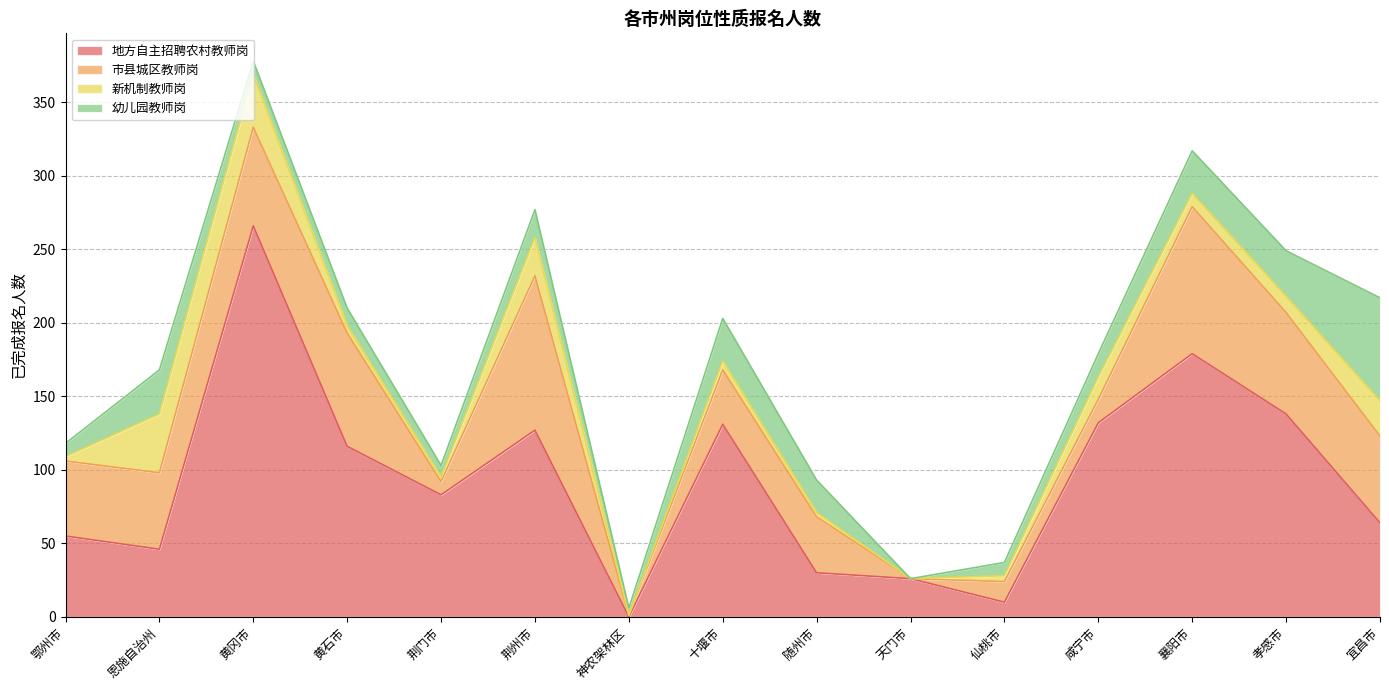

What value does the 新机制教师岗 series have at 咸宁市, to the nearest 10?

20